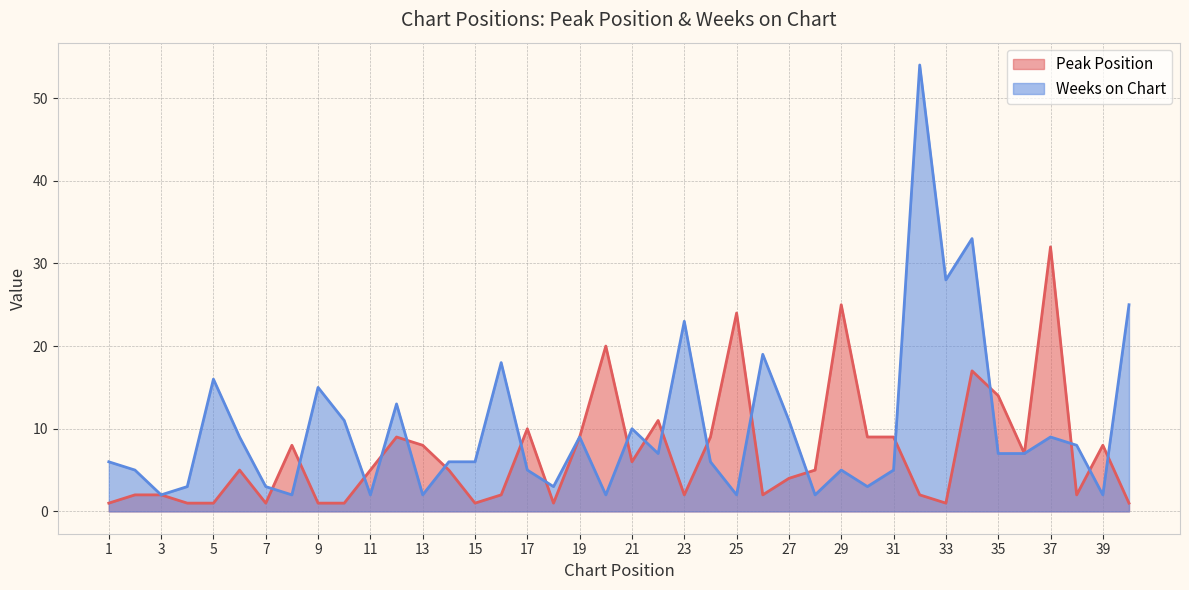

Reading left to right, what are all the values shown in this chart?

Peak Position: 1=1	2=2	3=2	4=1	5=1	6=5	7=1	8=8	9=1	10=1	11=5	12=9	13=8	14=5	15=1	16=2	17=10	18=1	19=9	20=20	21=6	22=11	23=2	24=9	25=24	26=2	27=4	28=5	29=25	30=9	31=9	32=2	33=1	34=17	35=14	36=7	37=32	38=2	39=8	40=1
Weeks on Chart: 1=6	2=5	3=2	4=3	5=16	6=9	7=3	8=2	9=15	10=11	11=2	12=13	13=2	14=6	15=6	16=18	17=5	18=3	19=9	20=2	21=10	22=7	23=23	24=6	25=2	26=19	27=11	28=2	29=5	30=3	31=5	32=54	33=28	34=33	35=7	36=7	37=9	38=8	39=2	40=25